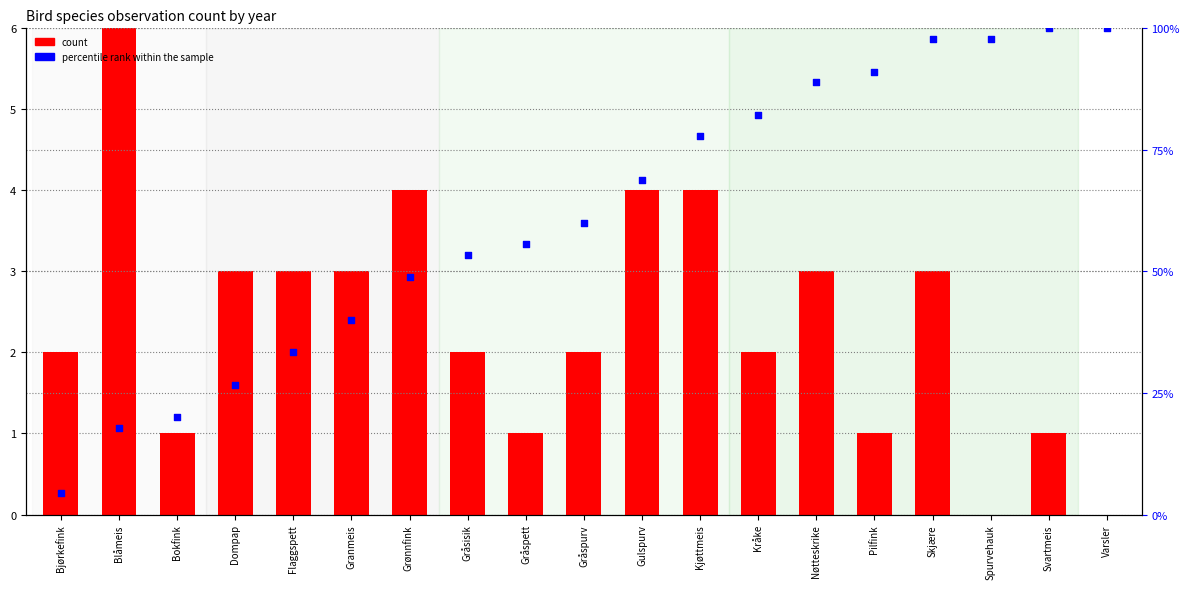

Which series has the largest total across all categories?

percentile rank within the sample